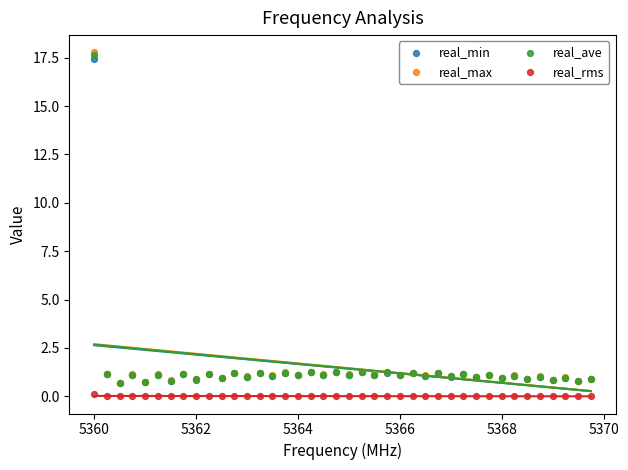

Which series has the widest spread of Y values?

real_max